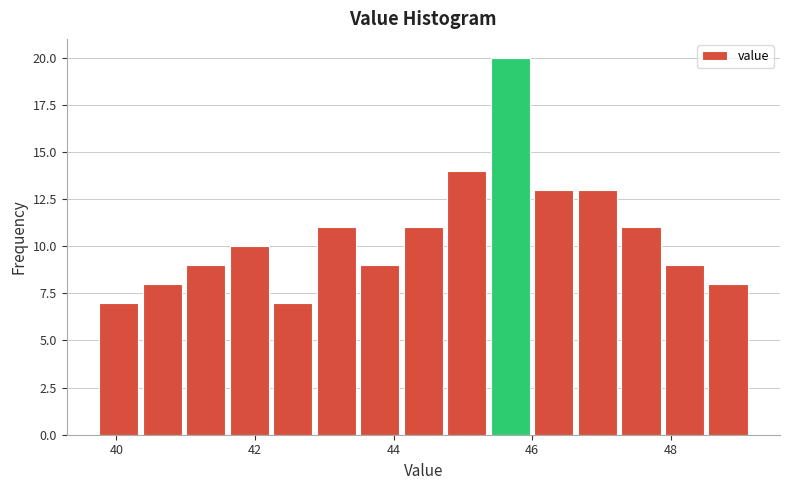

Read against the x-axis, roughly where is the centre of the tallest bar?

45.6